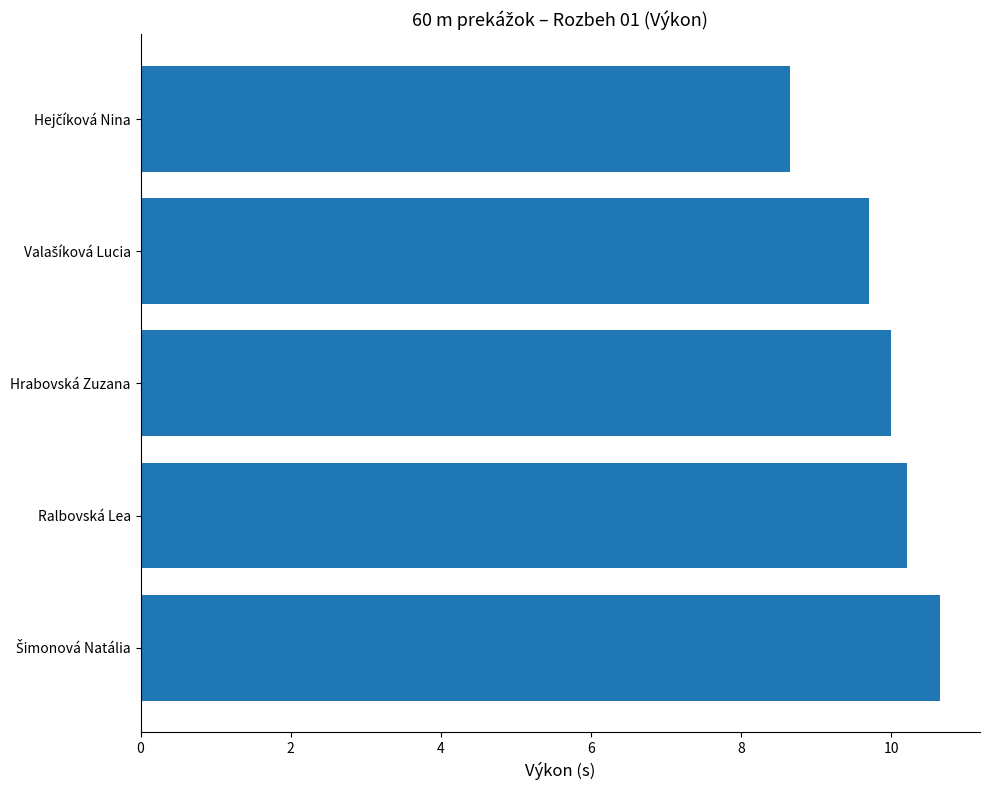

The value at Hrabovská Zuzana is 14.5. True or false?

False